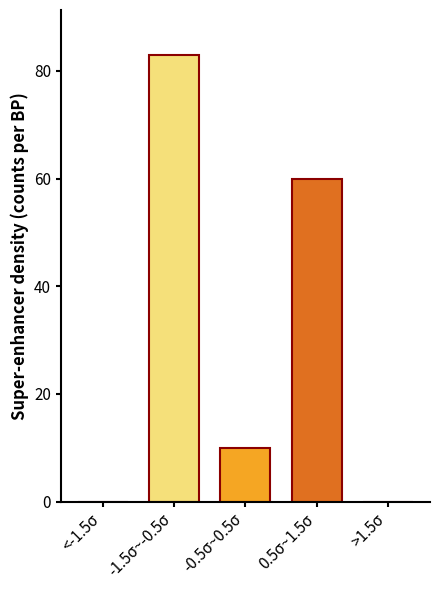

Reading left to right, list all the values displayed in this chart.

<-1.5σ=0	-1.5σ~-0.5σ=83	-0.5σ~0.5σ=10	0.5σ~1.5σ=60	>1.5σ=0